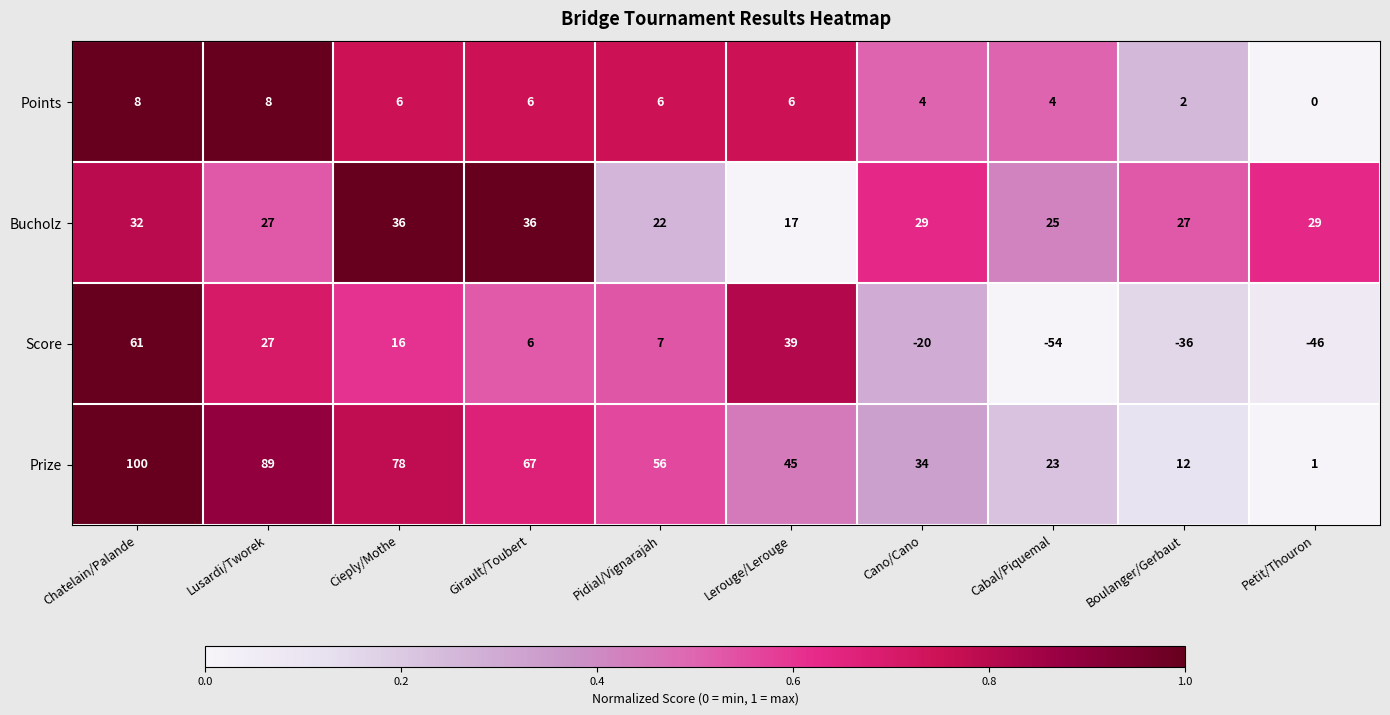

What is the spread (max minus min) of values at Cano/Cano?

54